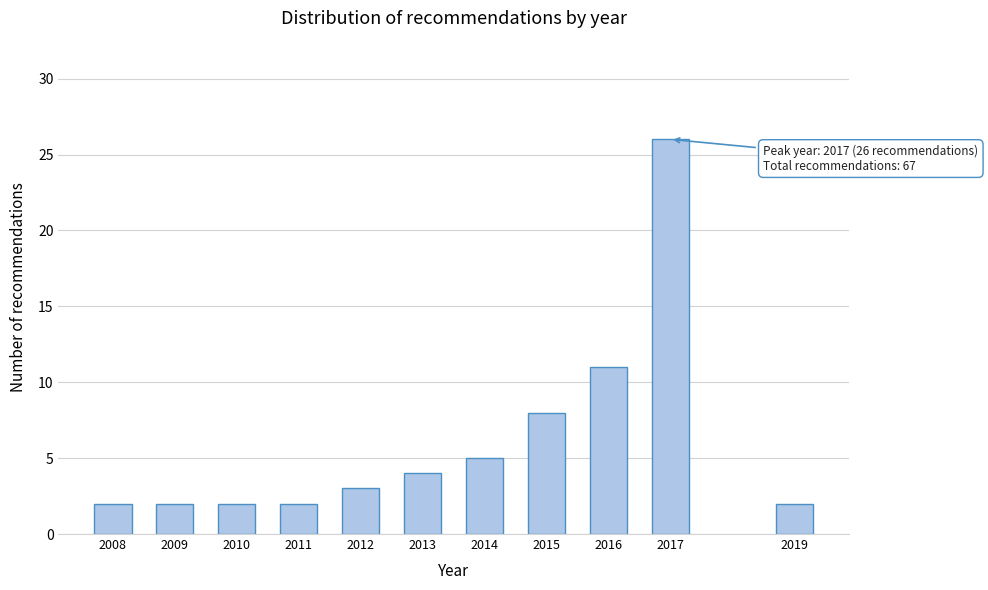

Reading left to right, transcribe all the data shown in this chart.

2008=2	2009=2	2010=2	2011=2	2012=3	2013=4	2014=5	2015=8	2016=11	2017=26	2019=2